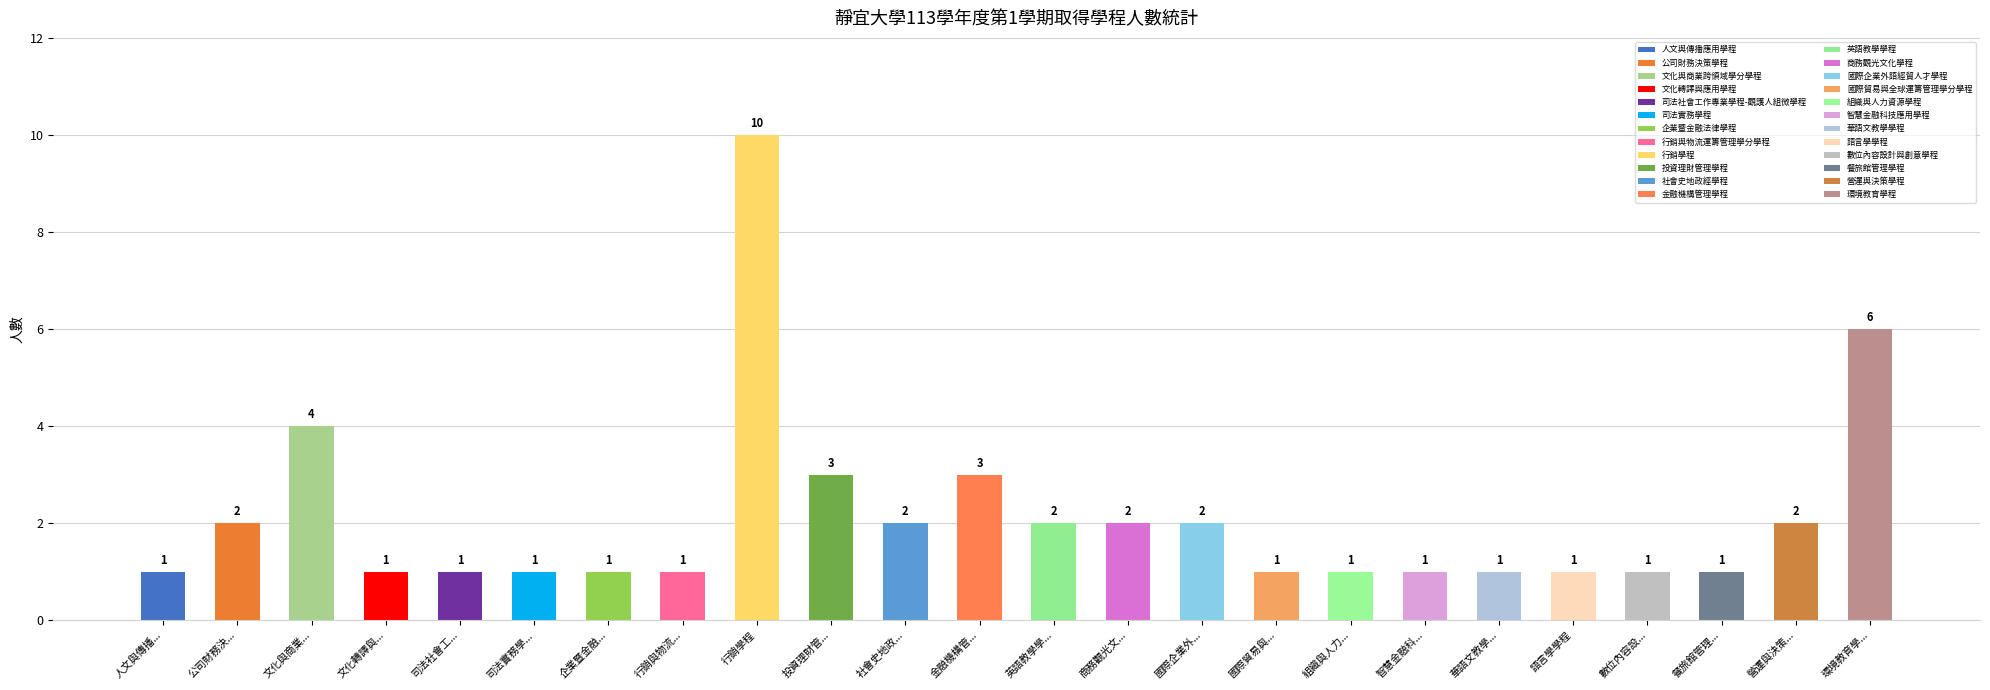

Reading left to right, extract all data points from this chart.

人文與傳播...=1	公司財務決...=2	文化與商業...=4	文化轉譯與...=1	司法社會工...=1	司法實務學...=1	企業暨金融...=1	行銷與物流...=1	行銷學程=10	投資理財管...=3	社會史地政...=2	金融機構管...=3	英語教學學...=2	商務觀光文...=2	國際企業外...=2	國際貿易與...=1	組織與人力...=1	智慧金融科...=1	華語文教學...=1	語言學學程=1	數位內容設...=1	餐旅館管理...=1	營運與決策...=2	環境教育學...=6